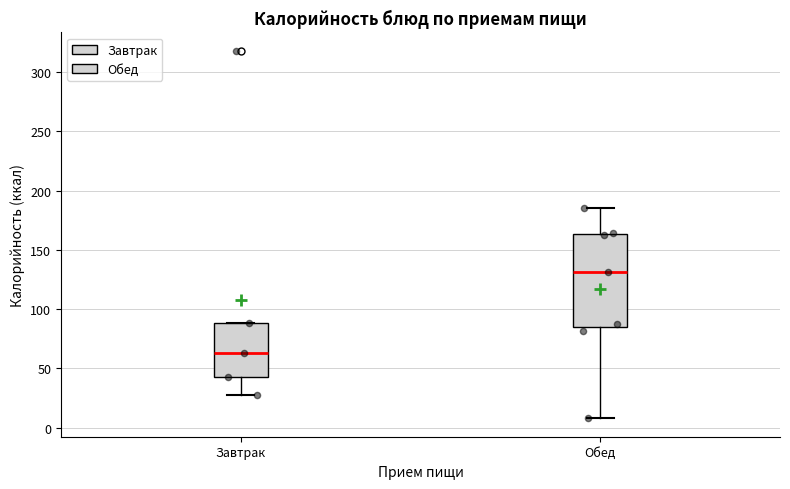

Reading left to right, transcribe this box plot: for each box, give where its median line is, the range the box spans, and where its two whiskers end, as read against the y-axis. The values are not printed on the chart, so give them approximately, as read against the axis.

Завтрак: median 65, box 45 to 90, whiskers 25 to 90
Обед: median 130, box 85 to 165, whiskers 10 to 185